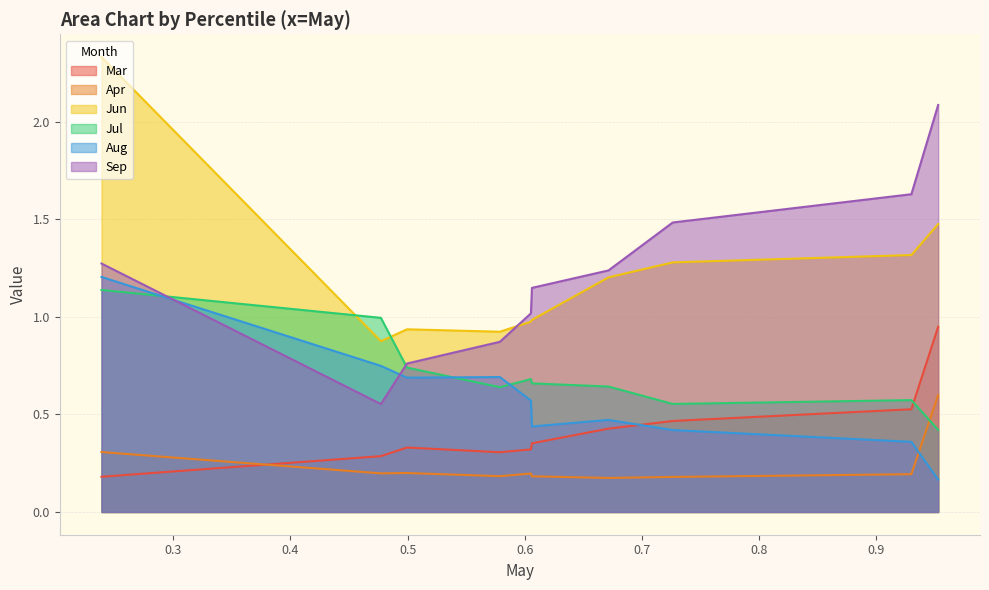

Does the chart display data point markers on the line(s)?

No